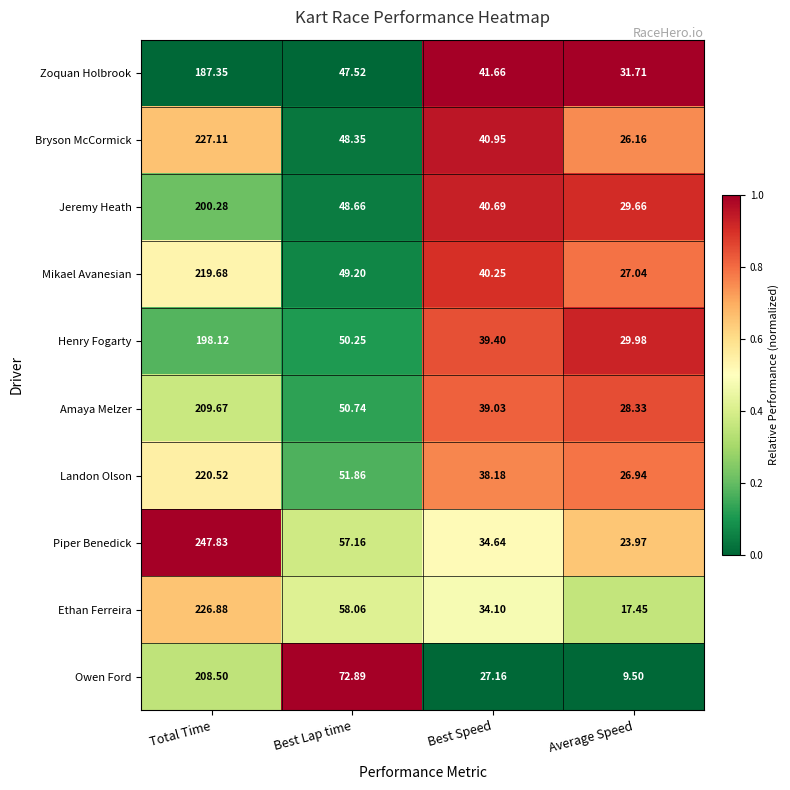

What is the spread (max minus min) of values at Average Speed?

22.2